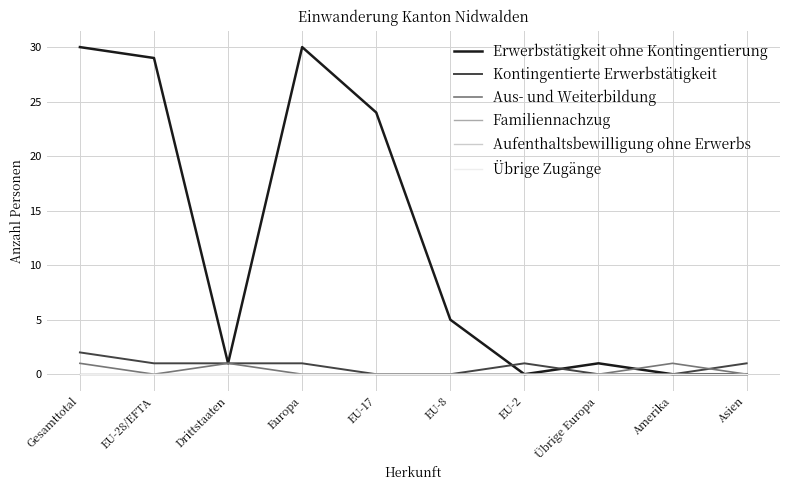

Reading left to right, extract all data points from this chart.

Erwerbstätigkeit ohne Kontingentierung: 30	29	1	30	24	5	0	1	0	0
Kontingentierte Erwerbstätigkeit: 2	1	1	1	0	0	1	0	0	1
Aus- und Weiterbildung: 1	0	1	0	0	0	0	0	1	0
Familiennachzug: 0	0	0	0	0	0	0	0	0	0
Aufenthaltsbewilligung ohne Erwerbs: 0	0	0	0	0	0	0	0	0	0
Übrige Zugänge: 0	0	0	0	0	0	0	0	0	0